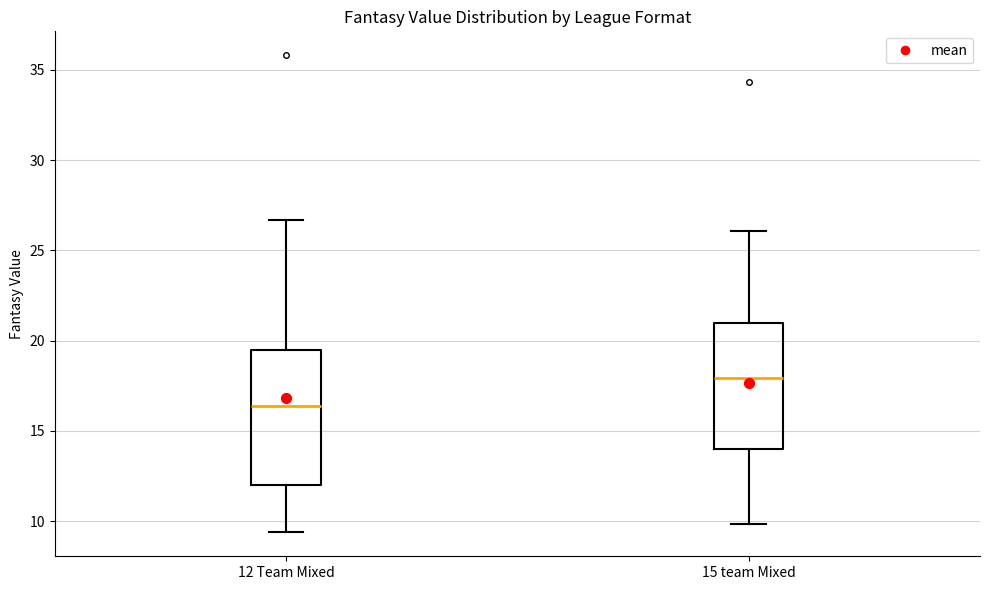

Where is the upper edge of the box for 15 team Mixed on the y-axis? The values are not printed on the chart, so give them approximately, as read against the axis.

21.0